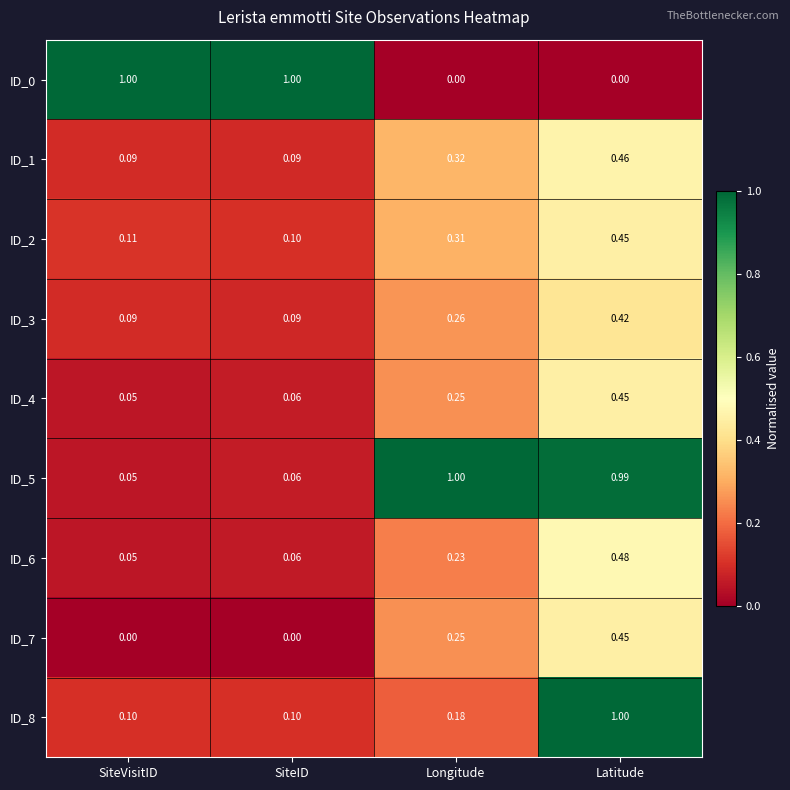

At which category is the sum across all series the highest?

Latitude